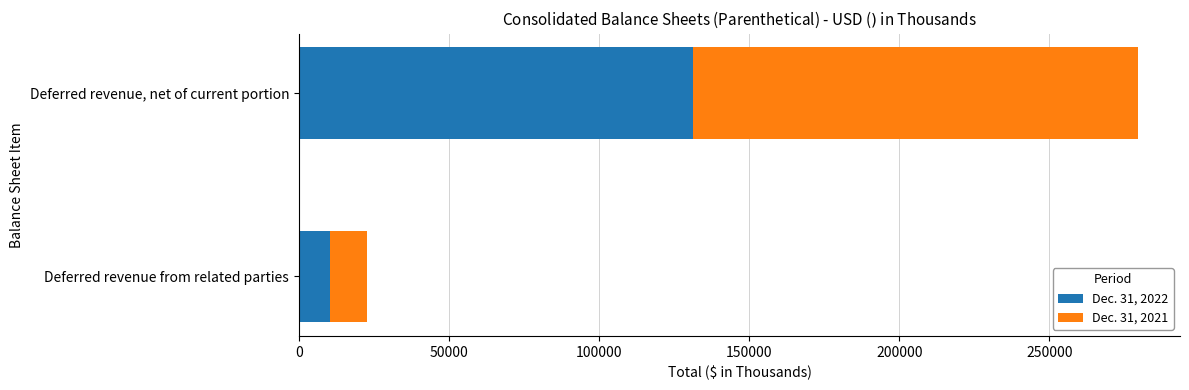

Count the number of categories in the chart.

2